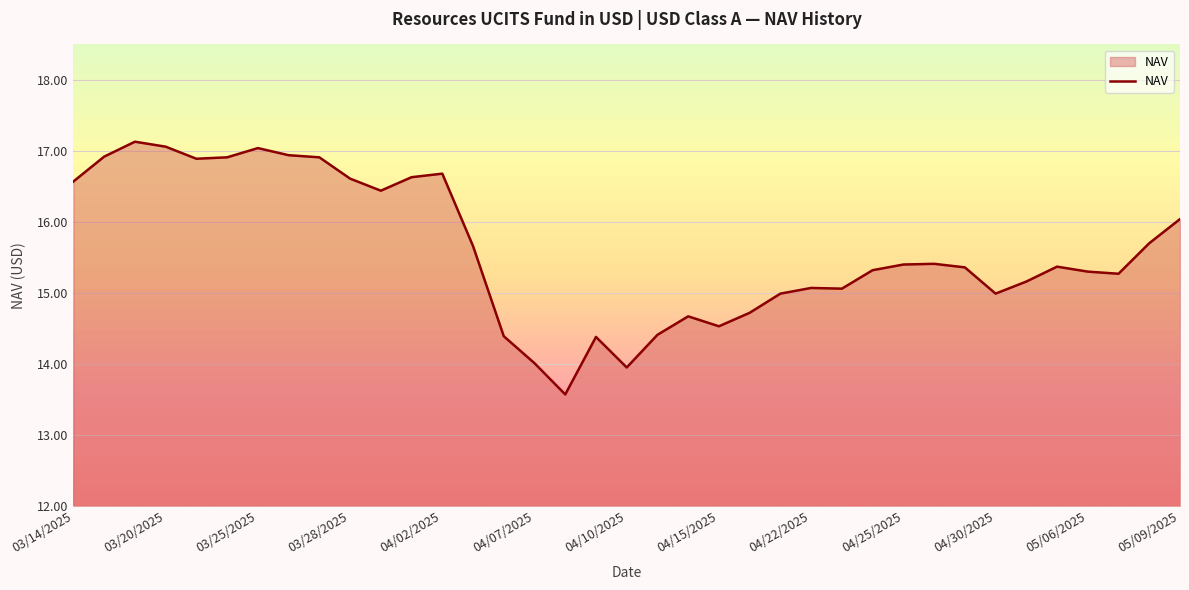

What is the greatest value displayed?

17.1